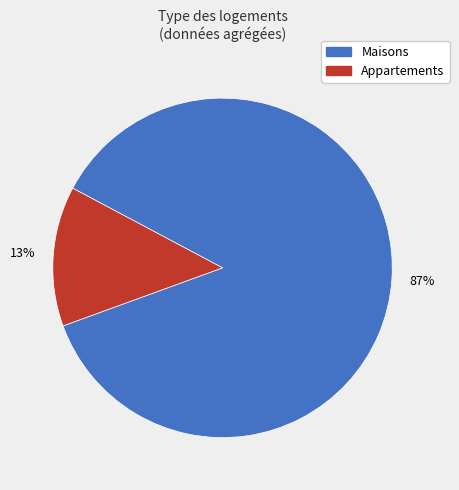

To the nearest percent, what is the average slice percentage?

50%